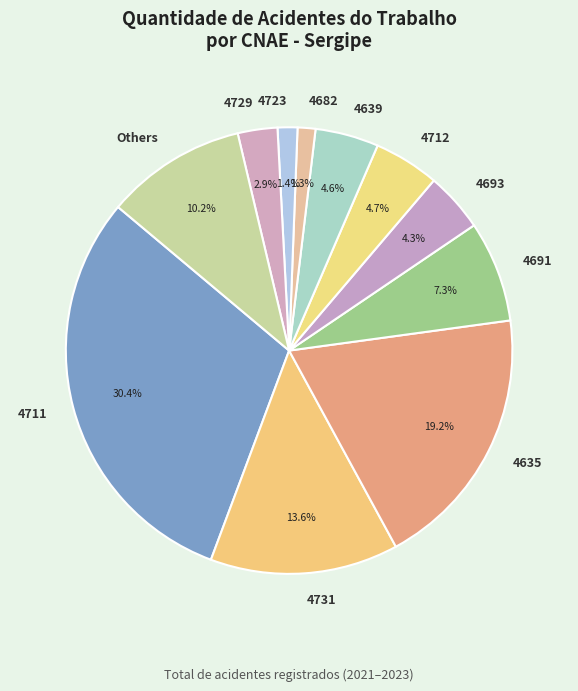

Does 4693 account for over 50% of the chart?

No